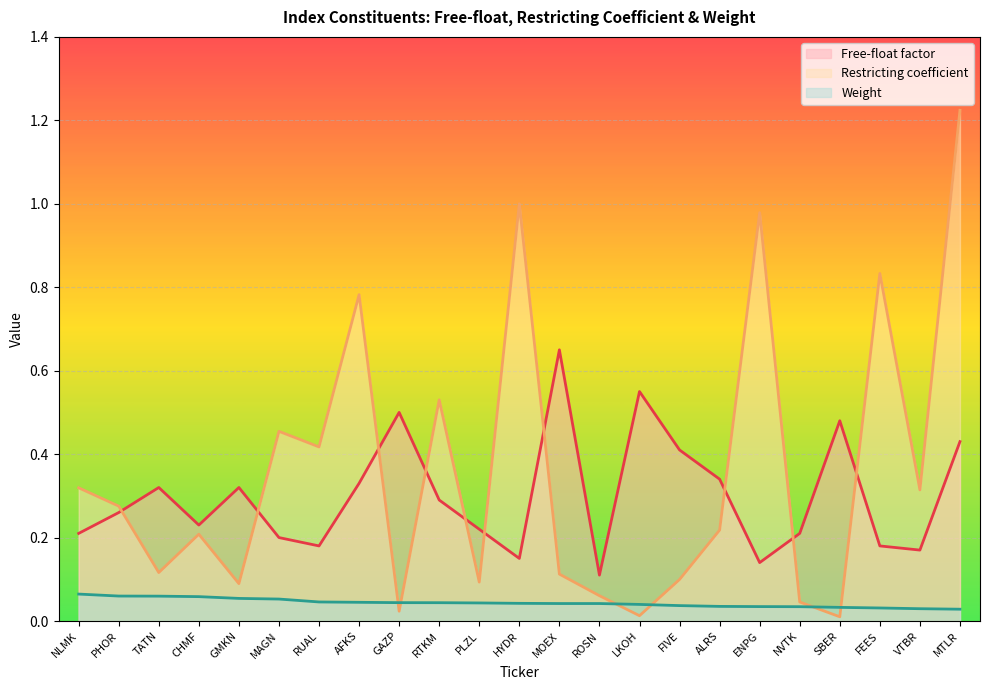

Reading left to right, extract all data points from this chart.

Free-float factor: NLMK=0.2	PHOR=0.3	TATN=0.3	CHMF=0.2	GMKN=0.3	MAGN=0.2	RUAL=0.2	AFKS=0.3	GAZP=0.5	RTKM=0.3	PLZL=0.2	HYDR=0.1	MOEX=0.7	ROSN=0.1	LKOH=0.6	FIVE=0.4	ALRS=0.3	ENPG=0.1	NVTK=0.2	SBER=0.5	FEES=0.2	VTBR=0.2	MTLR=0.4
Restricting coefficient: NLMK=0.3	PHOR=0.3	TATN=0.1	CHMF=0.2	GMKN=0.1	MAGN=0.5	RUAL=0.4	AFKS=0.8	GAZP=0.0	RTKM=0.5	PLZL=0.1	HYDR=1.0	MOEX=0.1	ROSN=0.1	LKOH=0.0	FIVE=0.1	ALRS=0.2	ENPG=1.0	NVTK=0.0	SBER=0.0	FEES=0.8	VTBR=0.3	MTLR=1.2
Weight: NLMK=0.1	PHOR=0.1	TATN=0.1	CHMF=0.1	GMKN=0.1	MAGN=0.1	RUAL=0.0	AFKS=0.0	GAZP=0.0	RTKM=0.0	PLZL=0.0	HYDR=0.0	MOEX=0.0	ROSN=0.0	LKOH=0.0	FIVE=0.0	ALRS=0.0	ENPG=0.0	NVTK=0.0	SBER=0.0	FEES=0.0	VTBR=0.0	MTLR=0.0